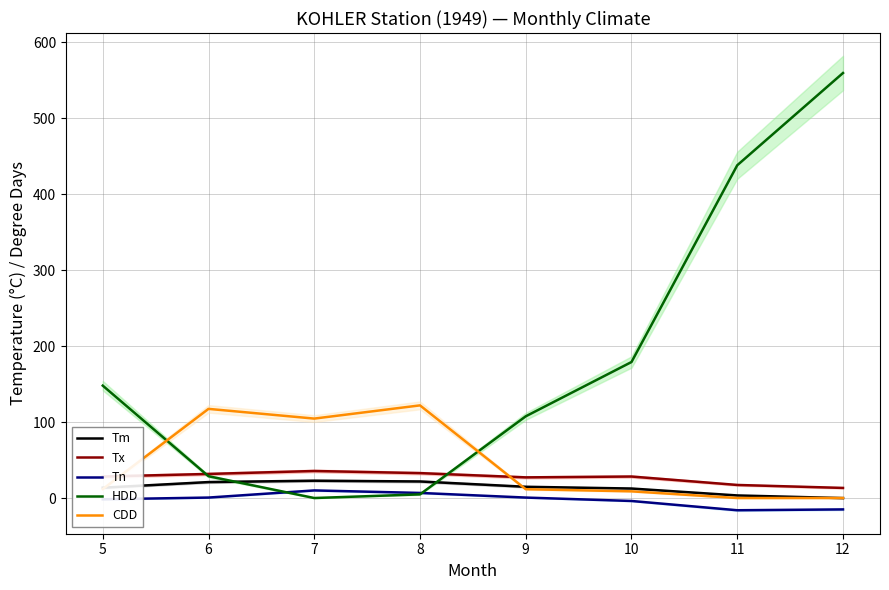

Reading left to right, extract all data points from this chart.

Tm: 13.6	21.0	22.8	21.8	14.8	12.5	3.4	-0.1
Tx: 28.3	31.7	35.6	32.8	27.2	28.3	17.2	13.3
Tn: -1.7	0.6	10.0	6.7	0.6	-3.9	-16.1	-15.0
HDD: 148.0	28.7	0.0	4.8	107.6	179.1	438.2	559.7
CDD: 11.8	117.4	104.6	122.0	11.6	8.8	0.0	0.0